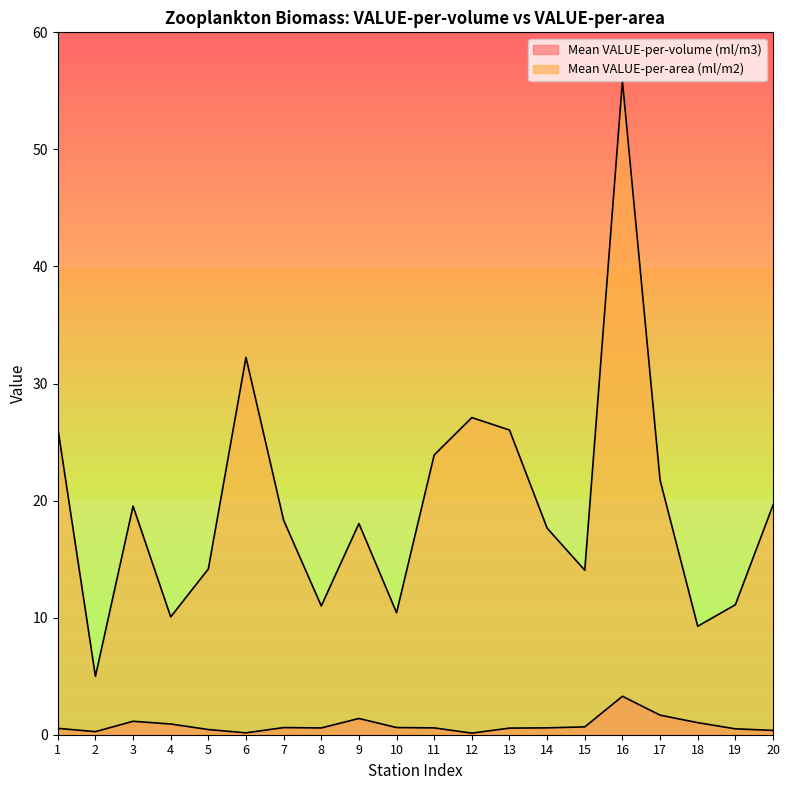

What is the value of the Mean VALUE-per-volume (ml/m3) point at the 6th from the left?

0.2